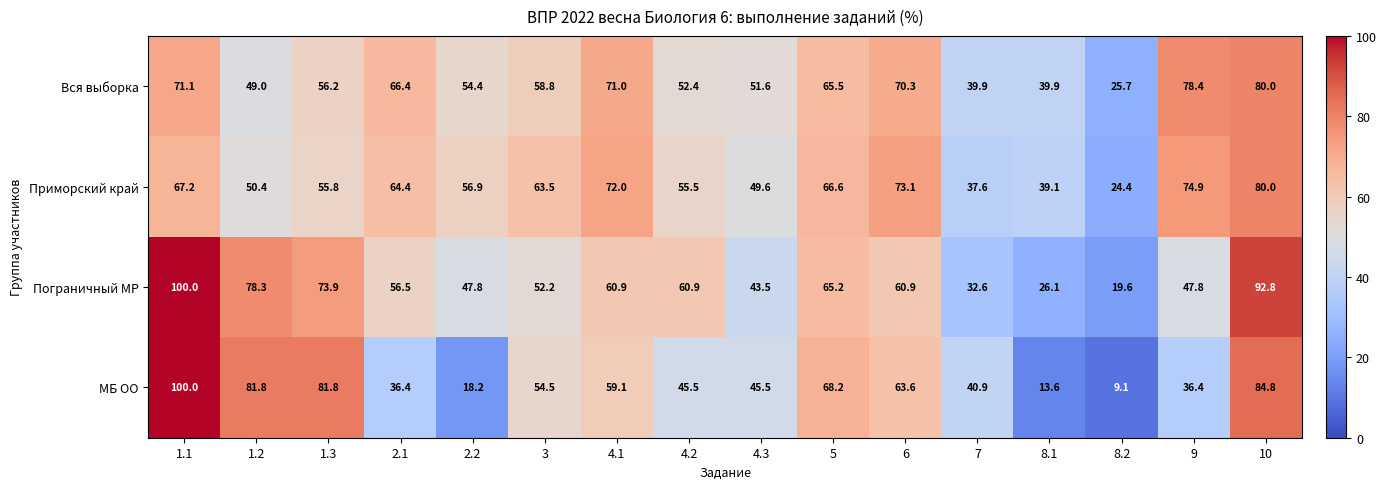

The Приморский край series shows 56.9 at 2.2. True or false?

True